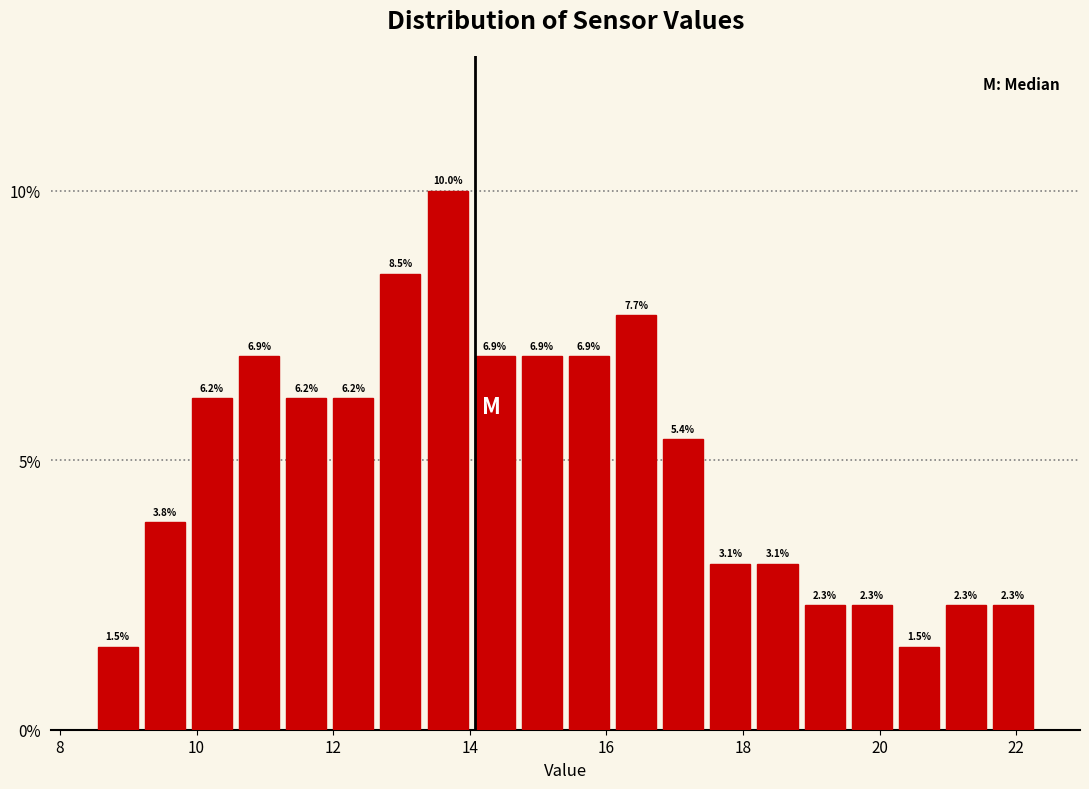

Read against the x-axis, roughly where is the centre of the tallest bar?

13.6